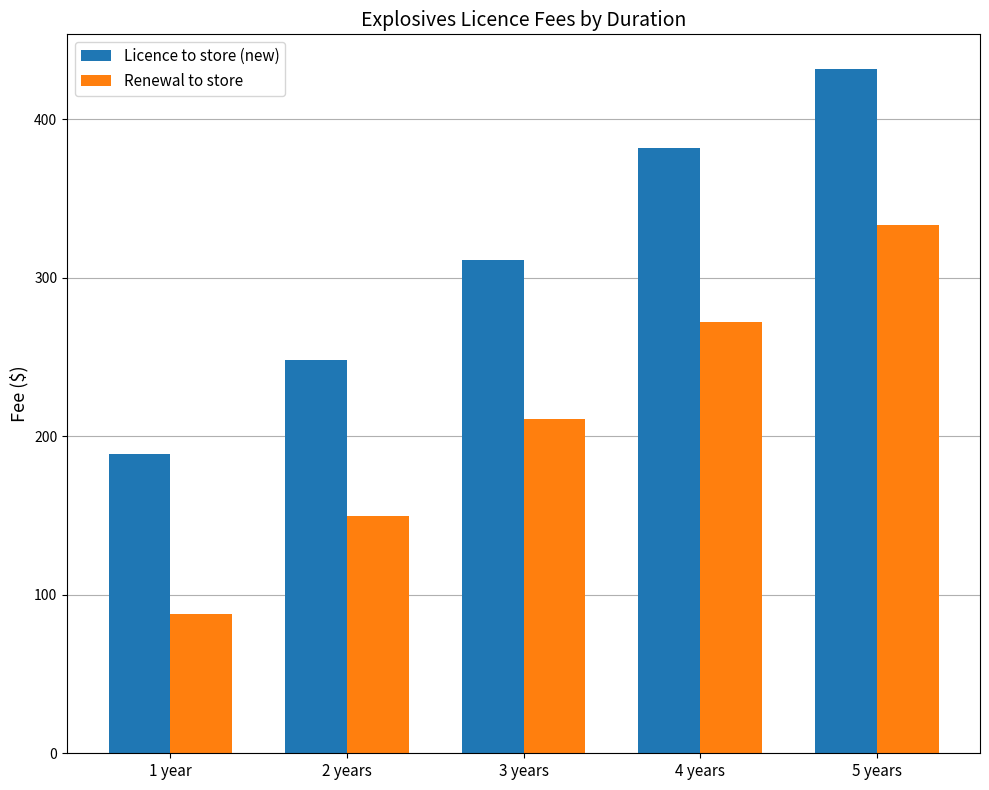

What is the difference between the Licence to store (new) values at 5 years and 3 years?

121